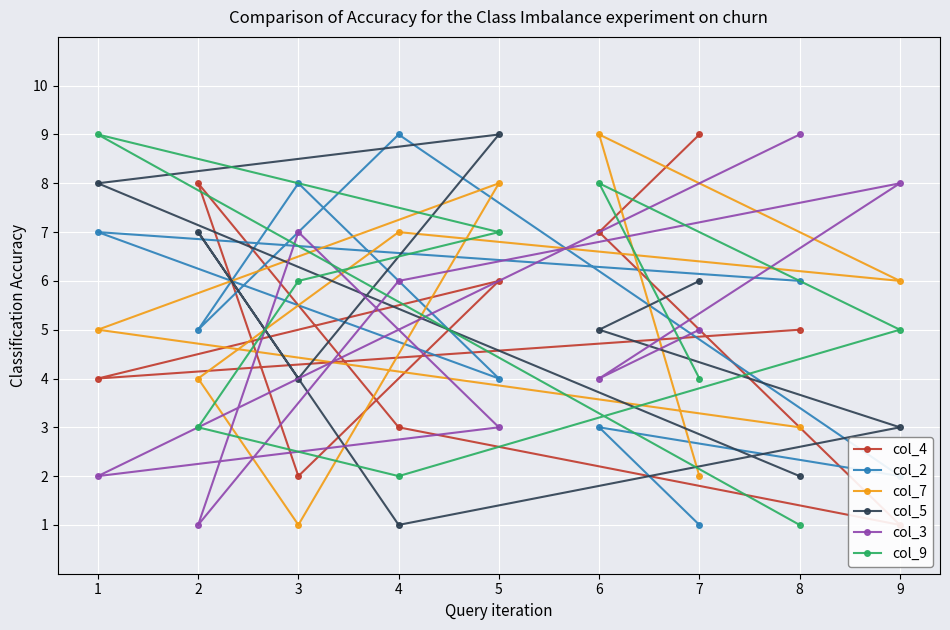

Which category has the lowest value across all series?

9